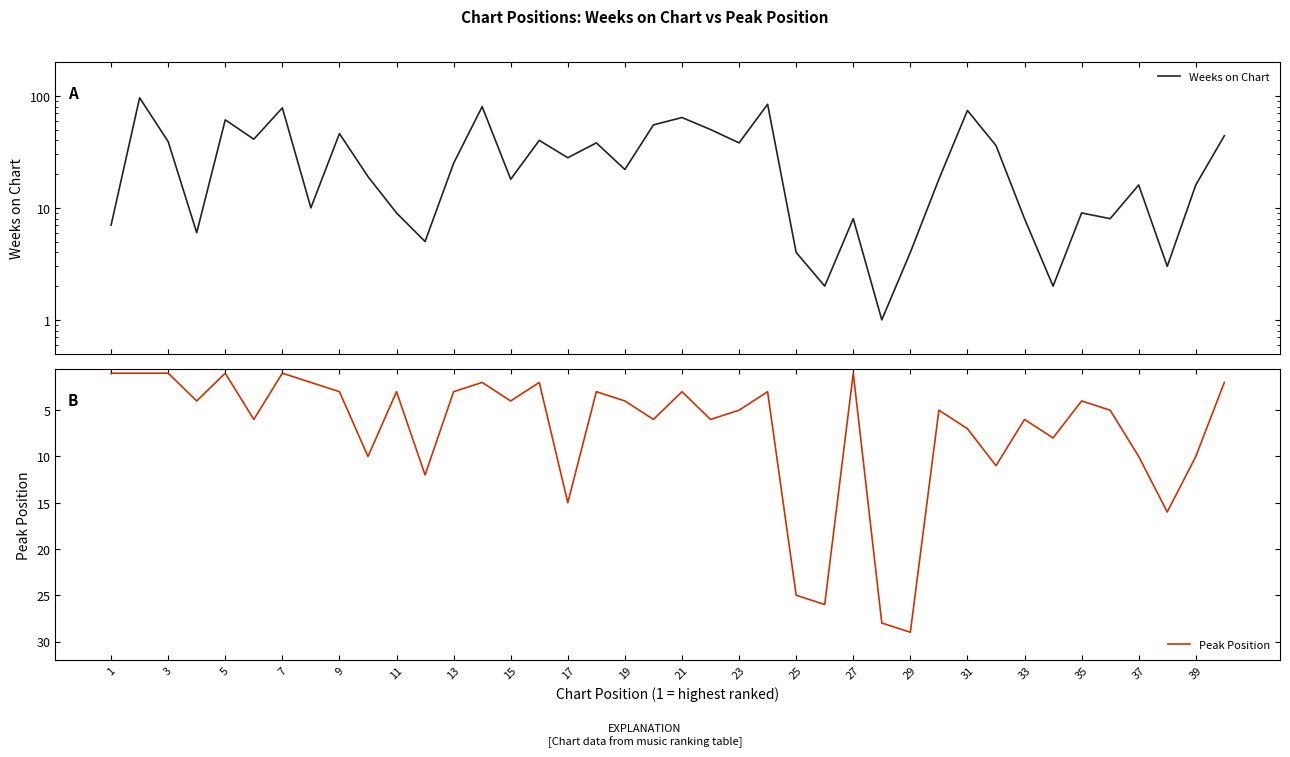

List the series in order of their overall mean, highest first.

Weeks on Chart, Peak Position